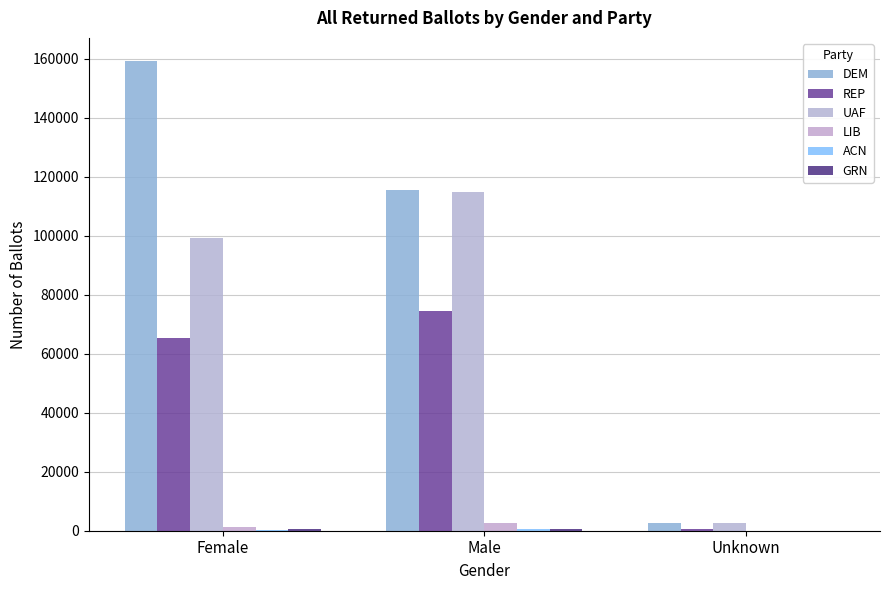

Which series has the largest range (max minus min)?

DEM